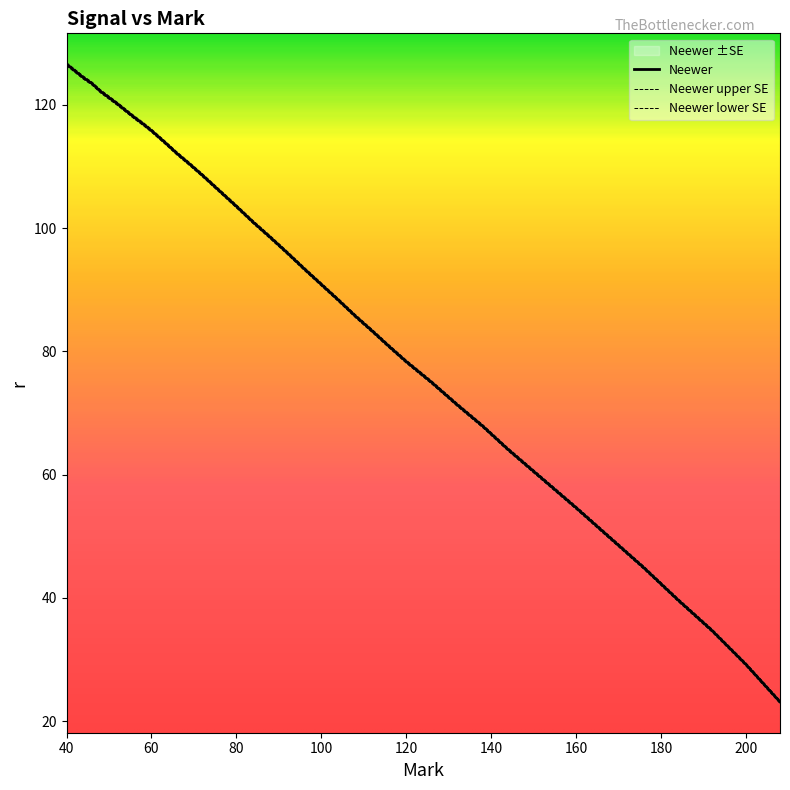

What is the maximum value shown in the chart?

126.6